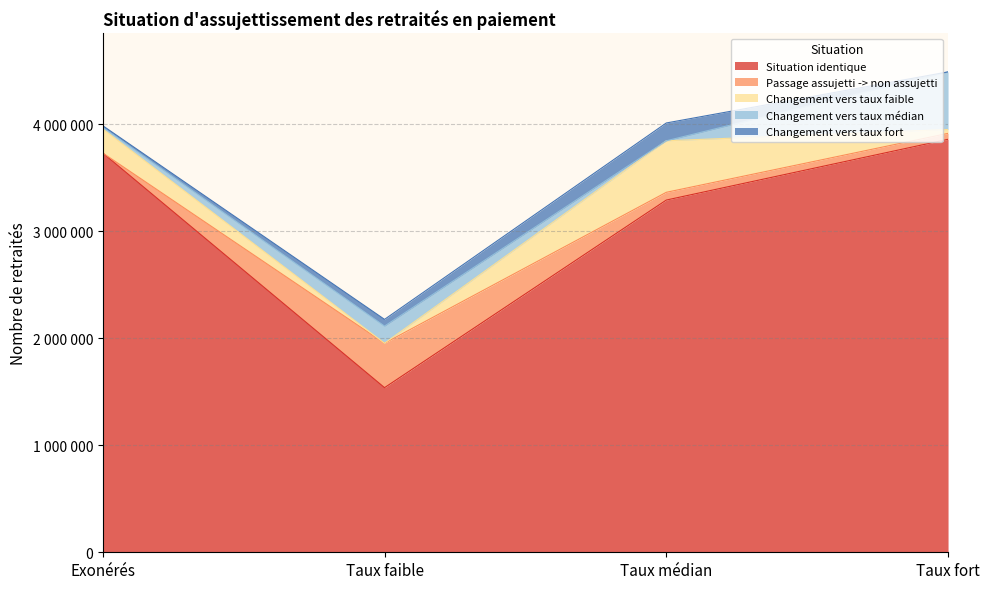

True or false: Situation identique has more than 1 interior local peaks.

False